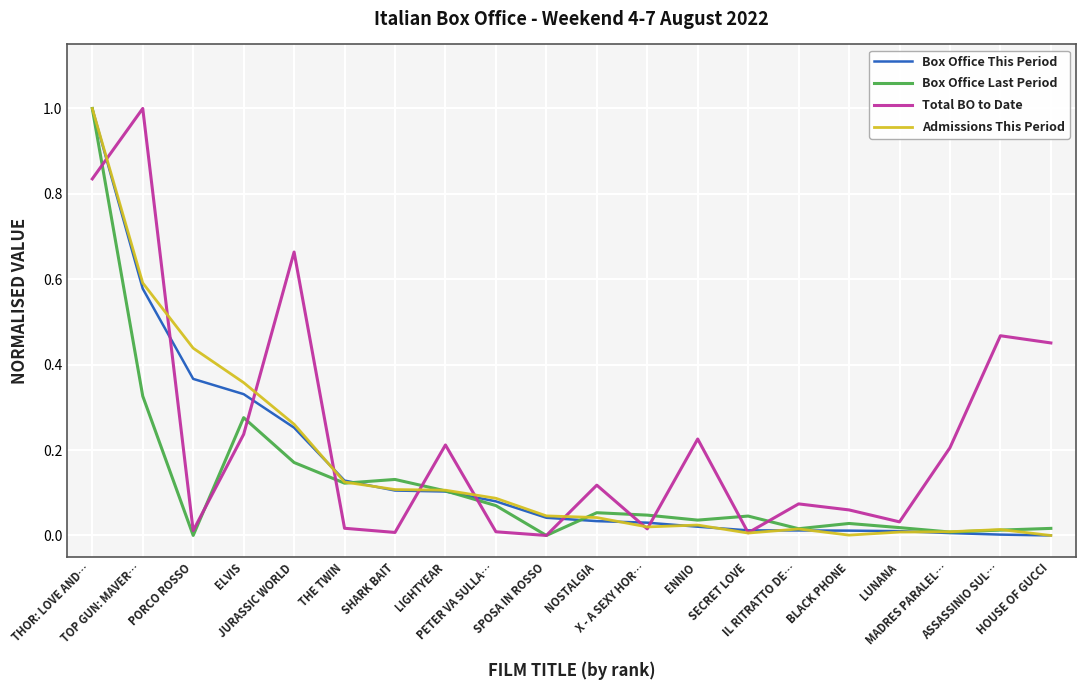

What is the highest value of the Admissions This Period series?

1.0